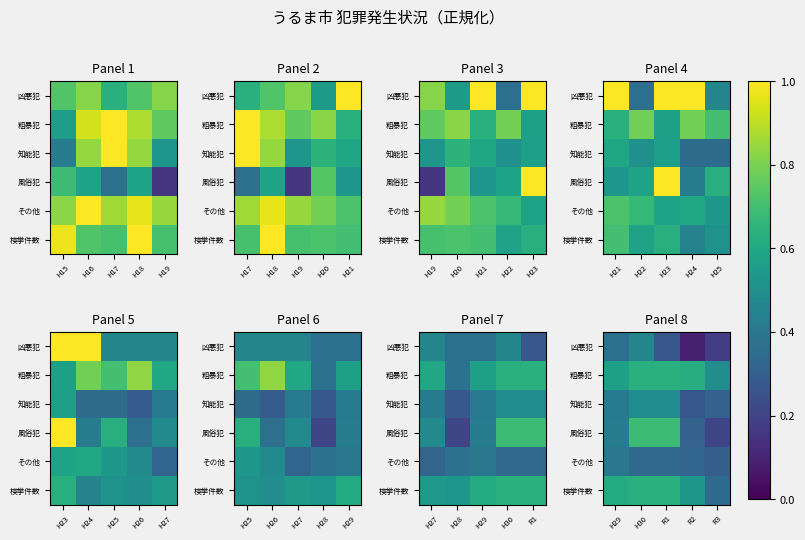

Which label corresponds to the largest value in the chart?

H30